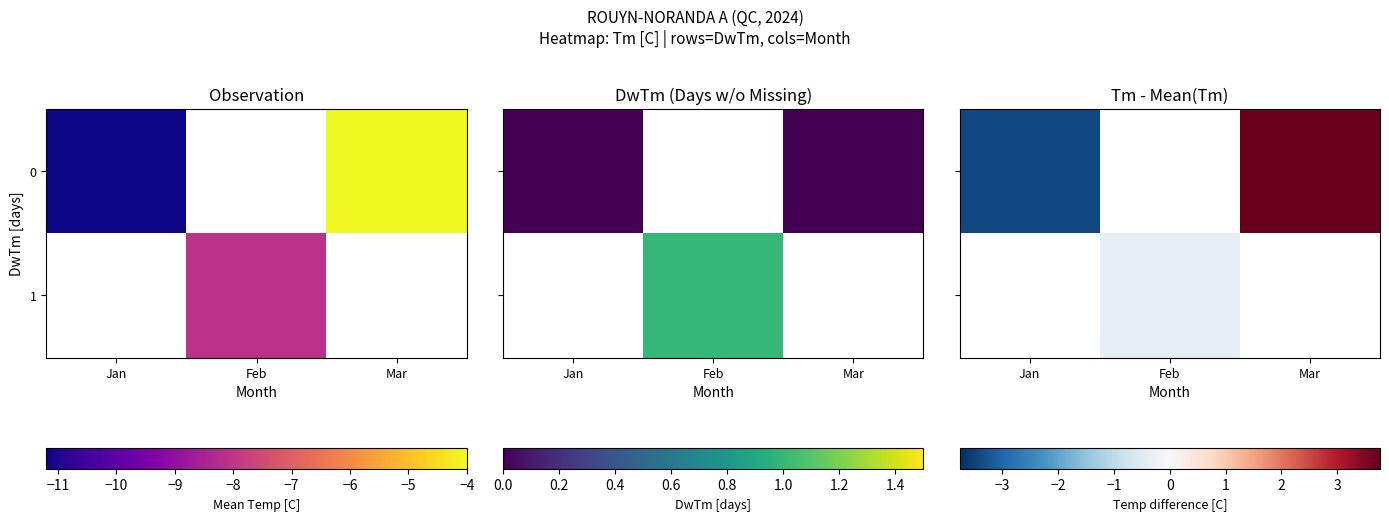

At which label does 0 reach its minimum?

Jan